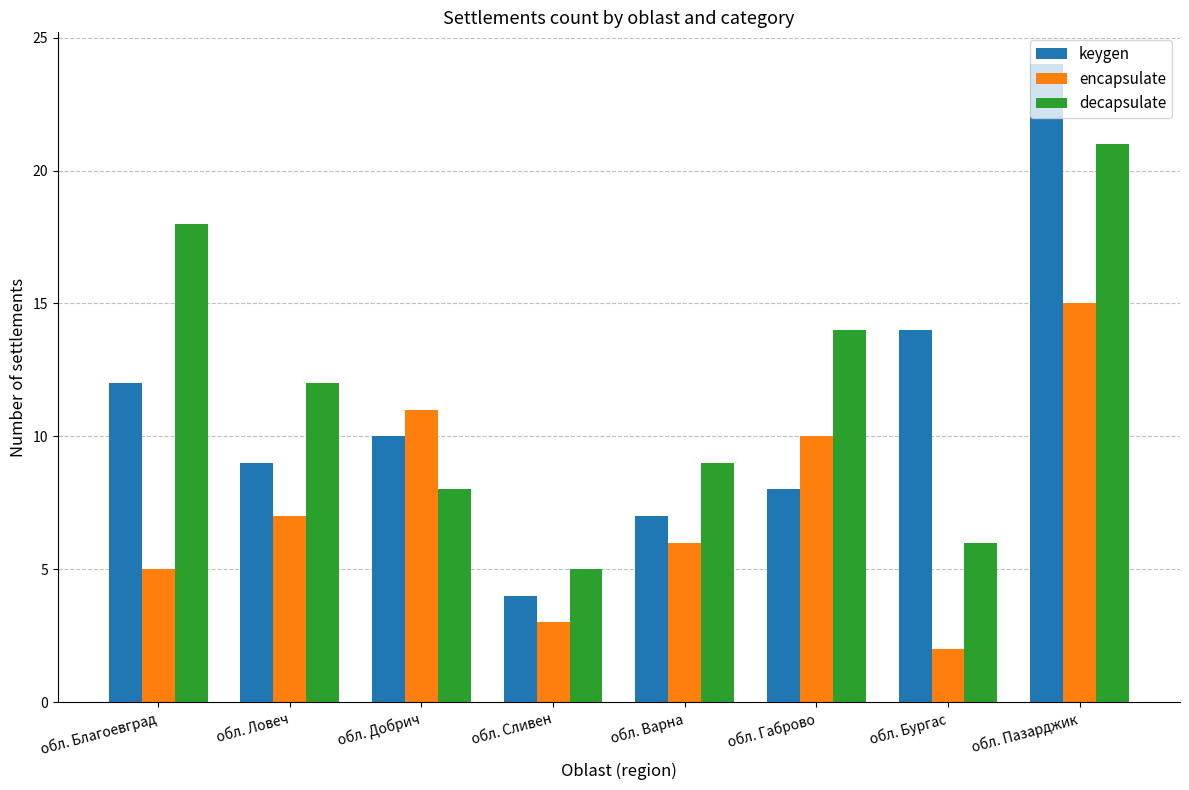

What is the value of the encapsulate bar at the 7th from the left?

2